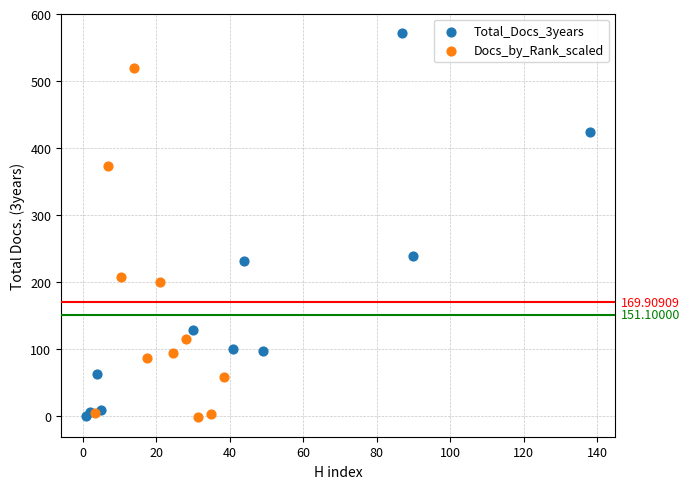

Which series reaches the maximum Y coordinate?

Total_Docs_3years